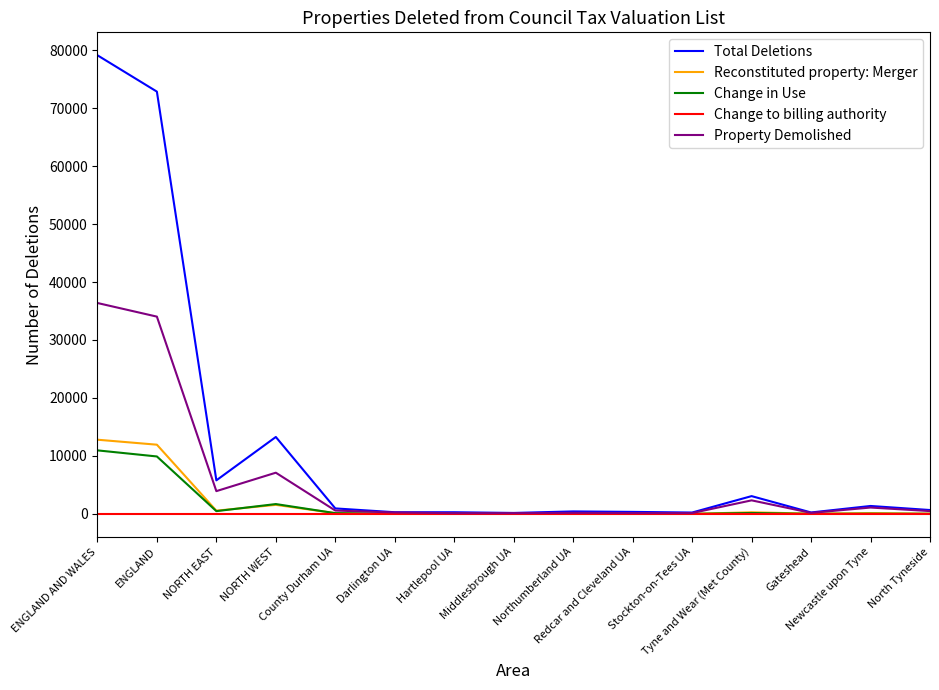

Which series has the largest total across all categories?

Total Deletions